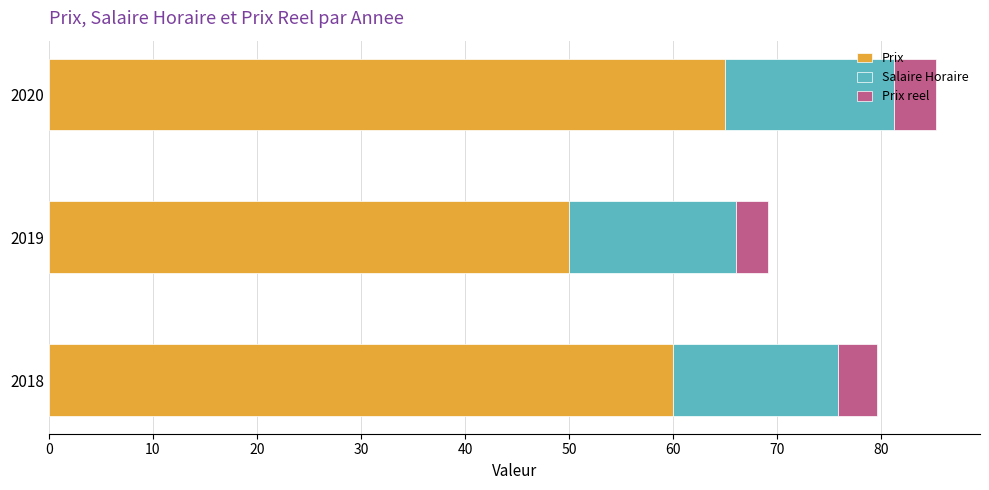

List the labels in order of Prix value, smallest first.

2019, 2018, 2020